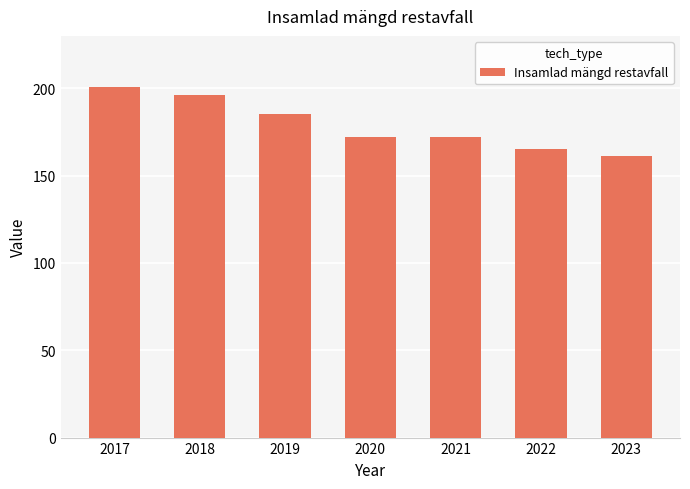

Which label corresponds to the largest value in the chart?

2017